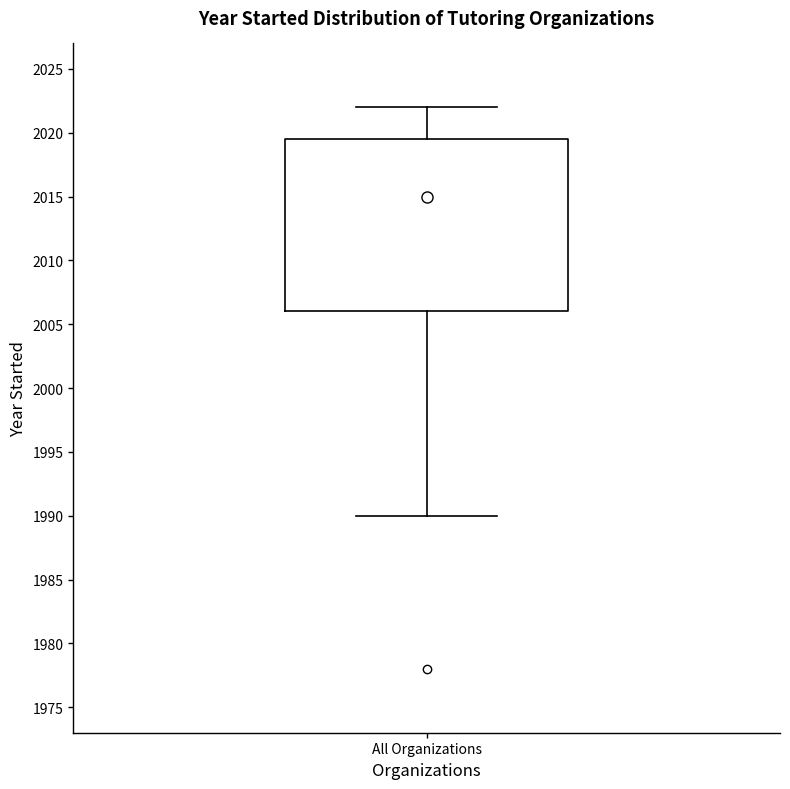

Read this box plot against the y-axis: the position of the median line, the range covered by the box, and the ends of both whiskers. The values are not printed on the chart, so give them approximately, as read against the axis.

median 2015.0, box 2006.0 to 2019.5, whiskers 1990.0 to 2022.0